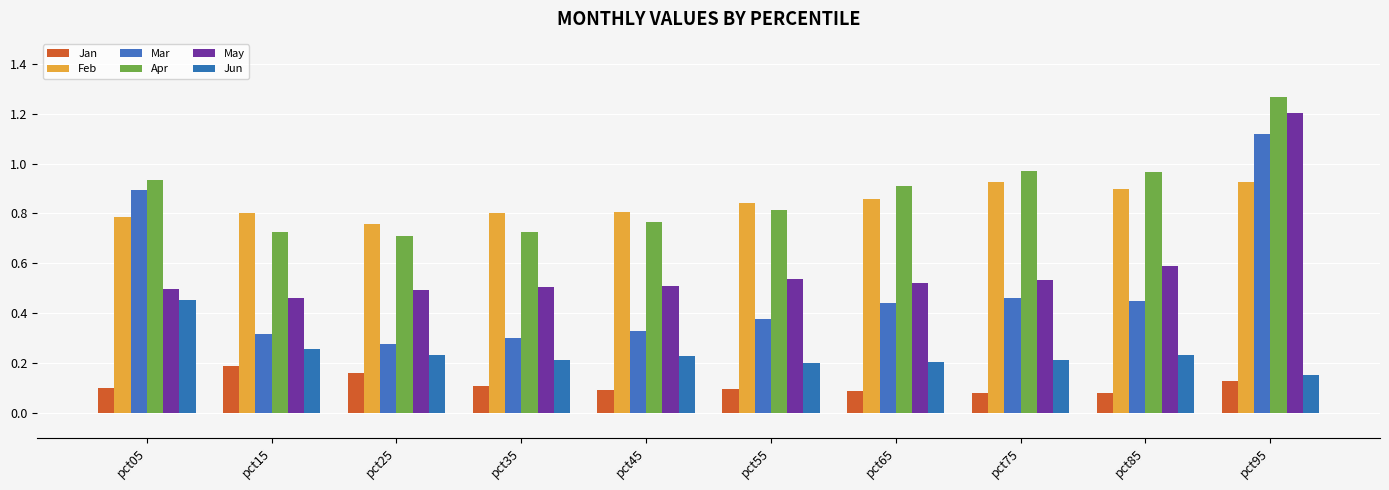

What is the value of the Jan bar at the 7th from the left?

0.1